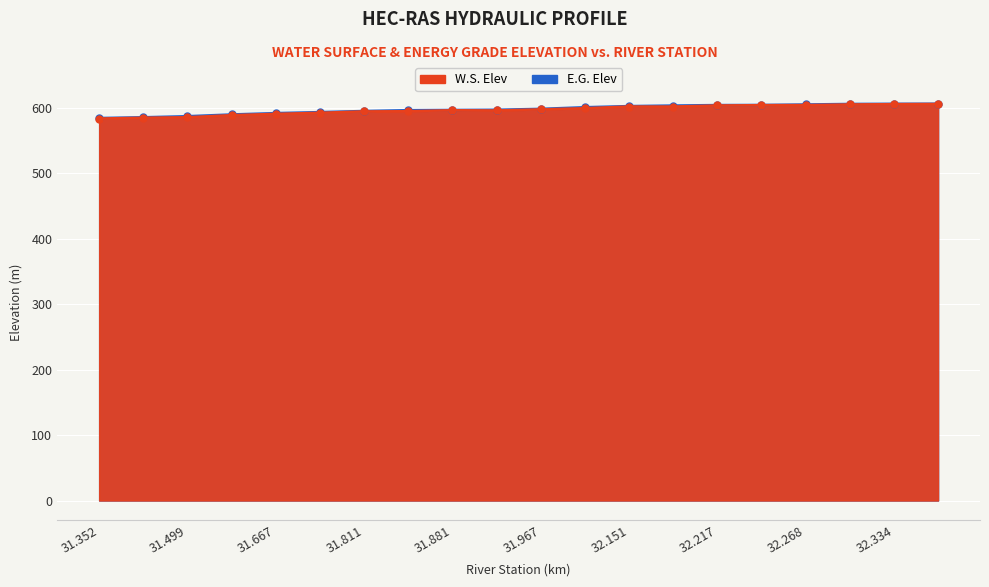

At which label does E.G. Elev first exceed 598?

31.967